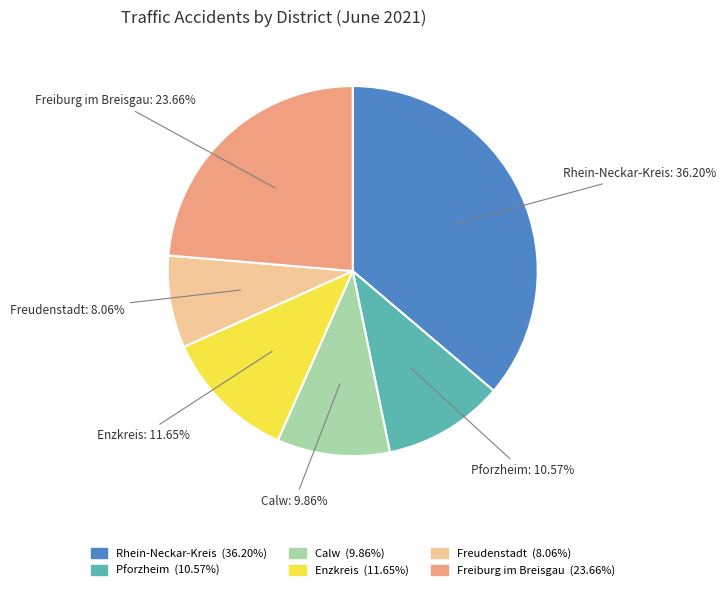

To the nearest percent, what is the difference between the Freiburg im Breisgau and Calw slice percentages?

14%